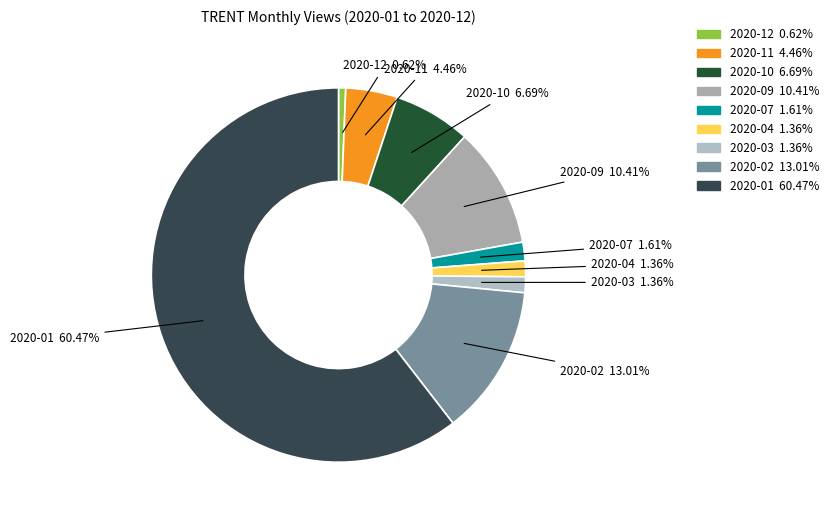

How many segments does this pie chart have?

9